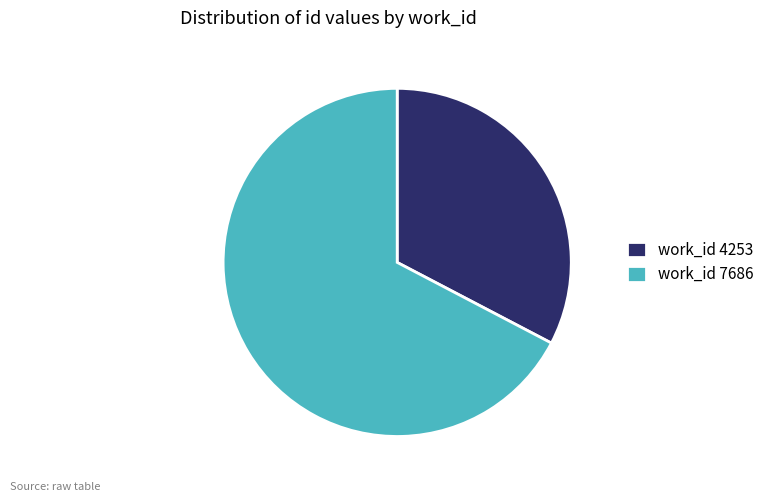

Do work_id 4253 and work_id 7686 together represent more than half of the pie?

Yes